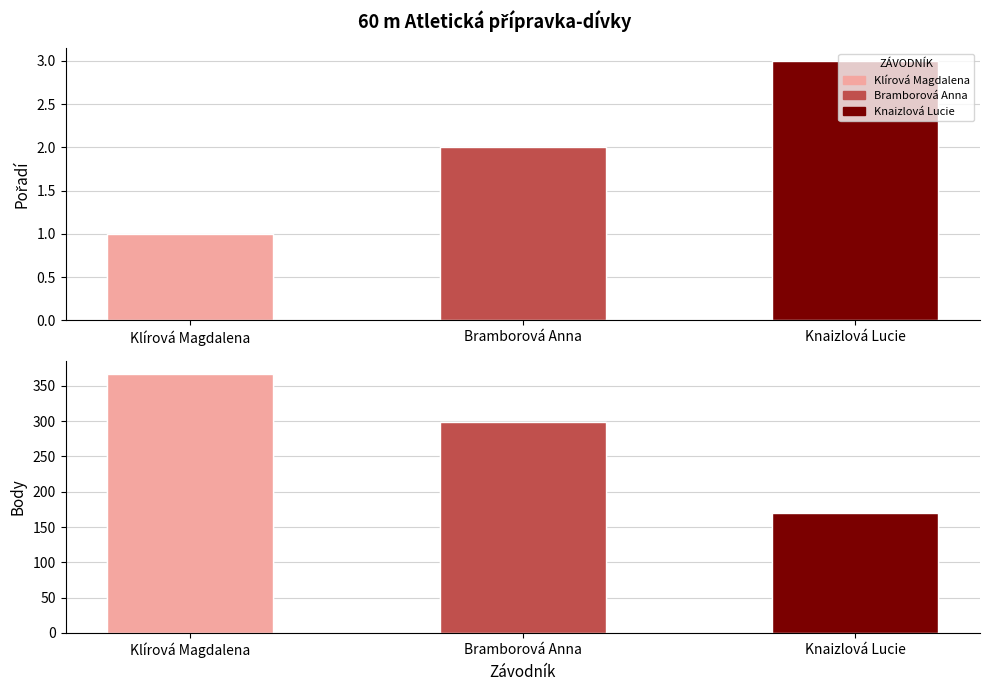

At which label does Body first exceed 299?

Klírová Magdalena